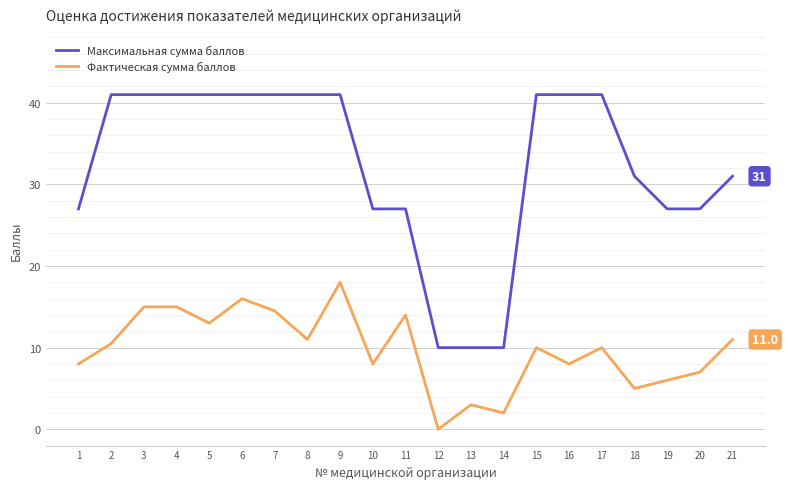

True or false: Фактическая сумма баллов has a value of 17.5 at 21.

False